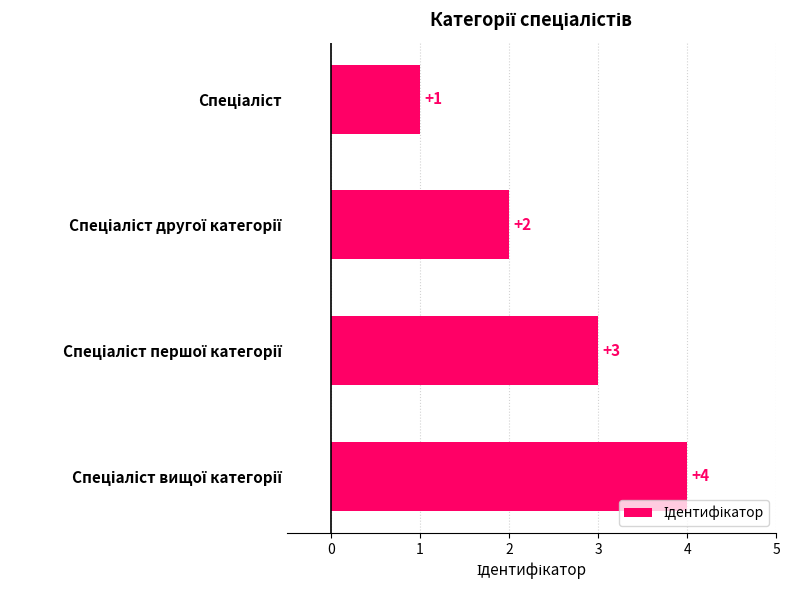

What is the smallest value displayed?

1